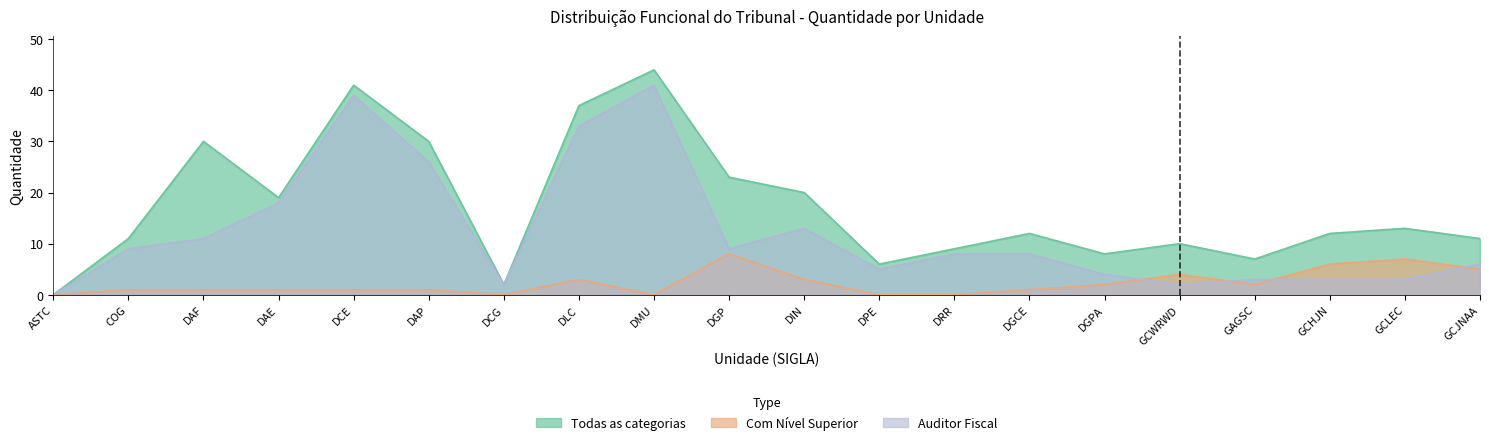

True or false: Todas as categorias and Com Nível Superior intersect in this chart.

False